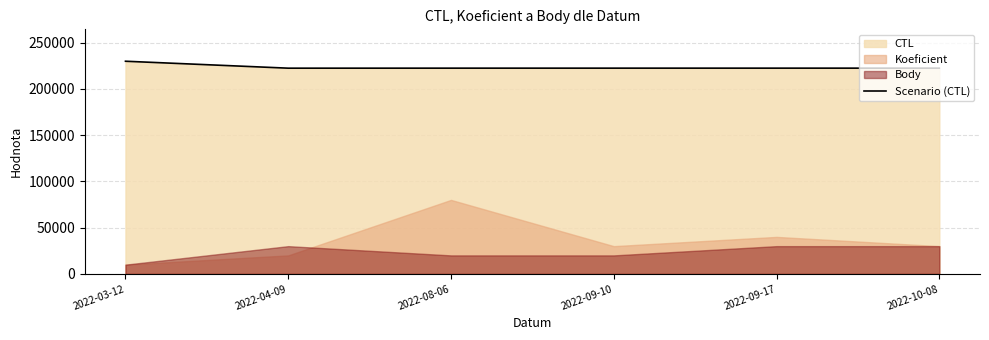

What is the value of the 1st point from the left?

229908